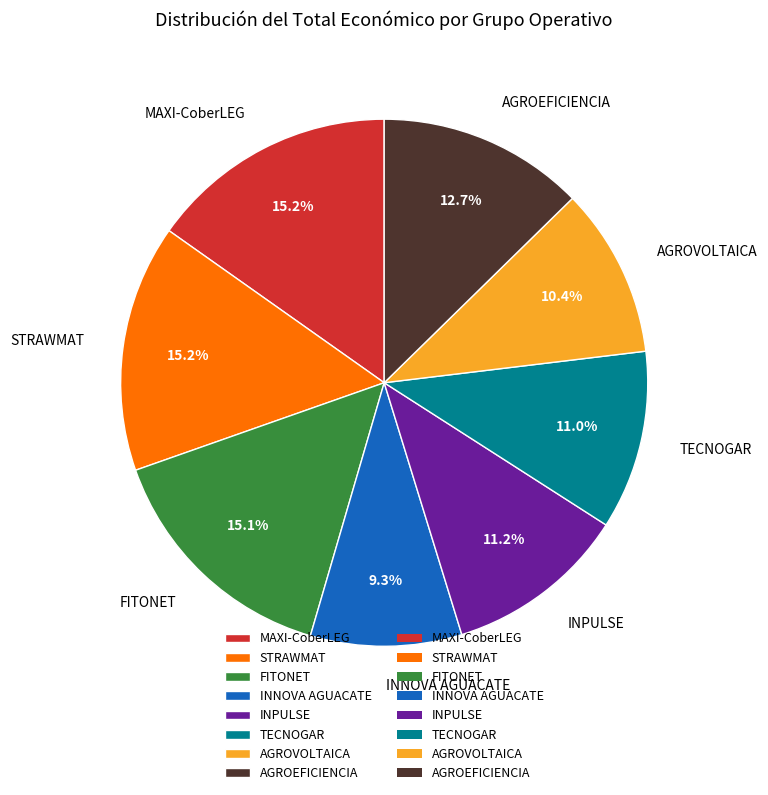

To the nearest percent, what portion does INNOVA AGUACATE represent?

9%